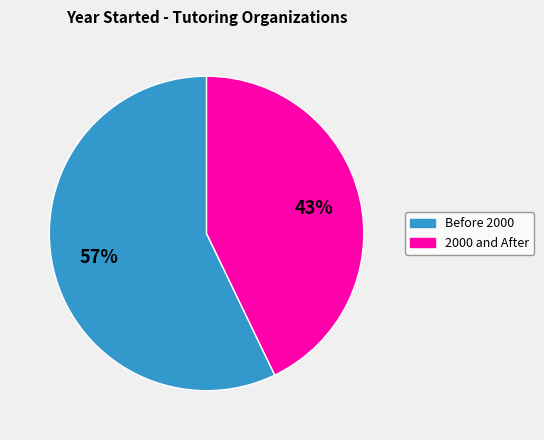

To the nearest percent, what is the difference between the largest and smallest slice percentages?

14%